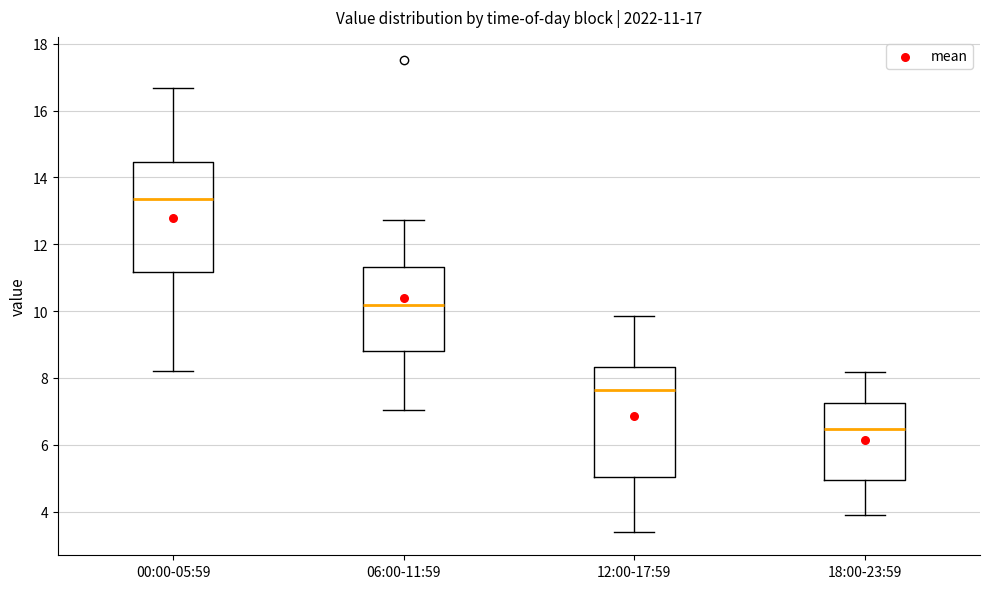

Which box has the lowest median line?

18:00-23:59